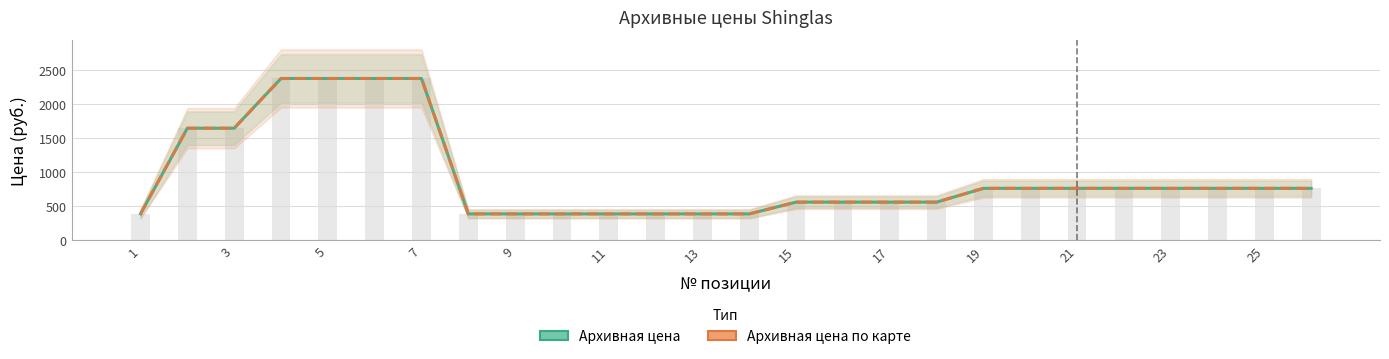

What is the difference between the maximum and minimum values in the Архивная цена по карте series?

1993